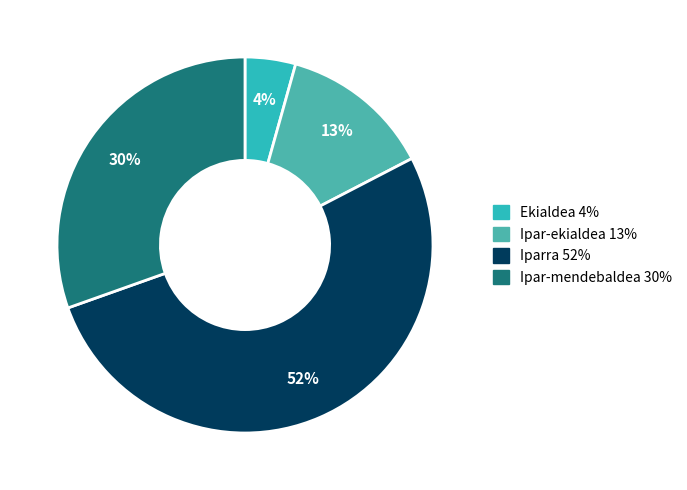

Which category has the smallest portion of the pie?

Ekialdea